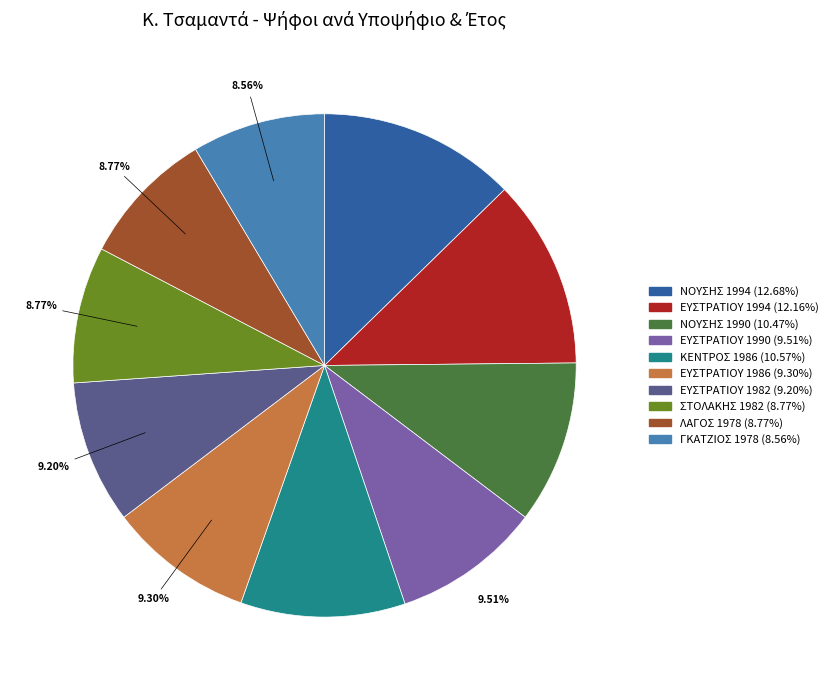

To the nearest percent, what is the difference between the ΚΕΝΤΡΟΣ 1986 and ΣΤΟΛΑΚΗΣ 1982 slice percentages?

2%